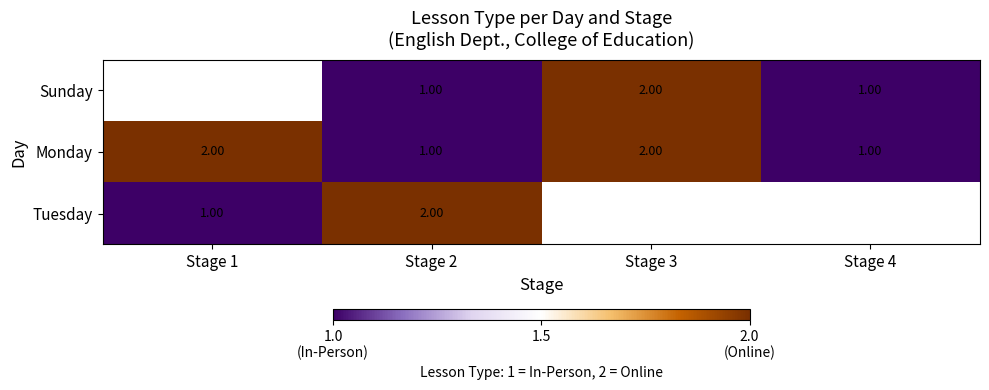

How many data points in Monday are less than 2?

2